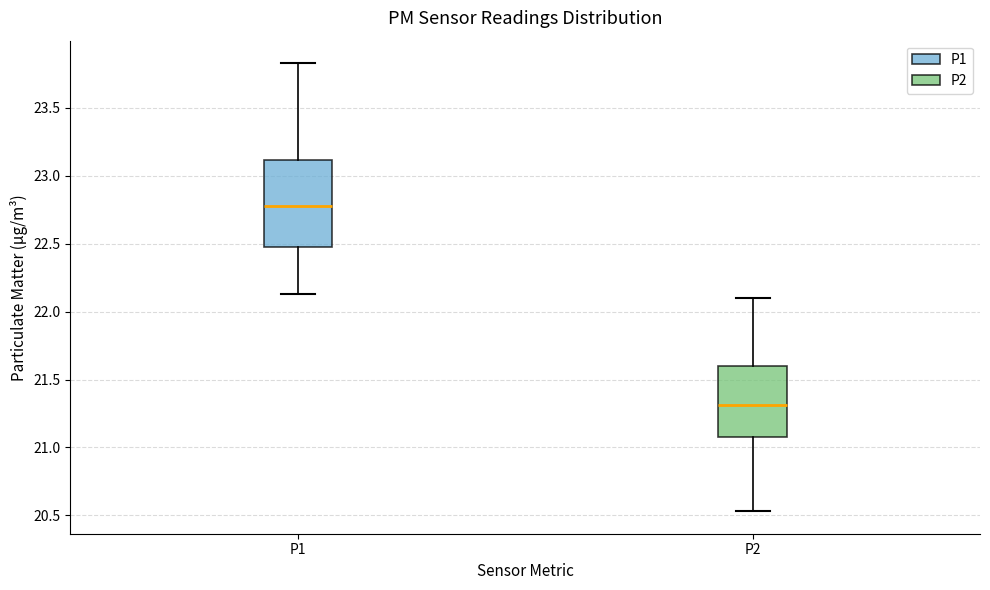

Reading left to right, transcribe this box plot: for each box, give where its median line is, the range the box spans, and where its two whiskers end, as read against the y-axis. The values are not printed on the chart, so give them approximately, as read against the axis.

P1: median 22.80, box 22.50 to 23.10, whiskers 22.15 to 23.85
P2: median 21.30, box 21.10 to 21.60, whiskers 20.55 to 22.10